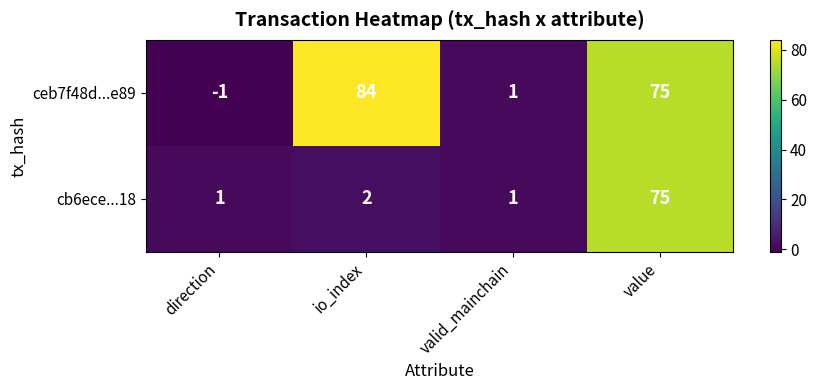

Rank the series by their maximum value, from lowest to highest.

cb6ece...18, ceb7f48d...e89